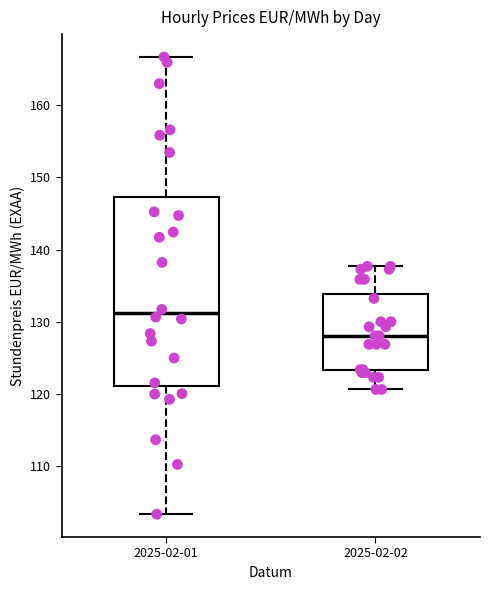

Where does the lower whisker of the box for 2025-02-02 end on the y-axis? The values are not printed on the chart, so give them approximately, as read against the axis.

121